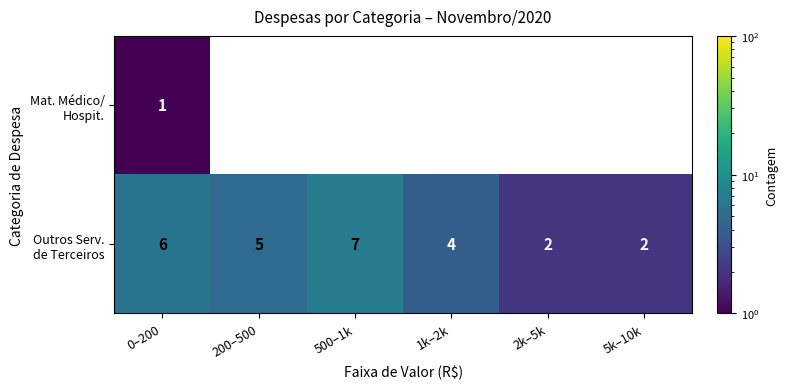

At which label does Mat. Médico/ Hospit. reach its minimum?

0–200